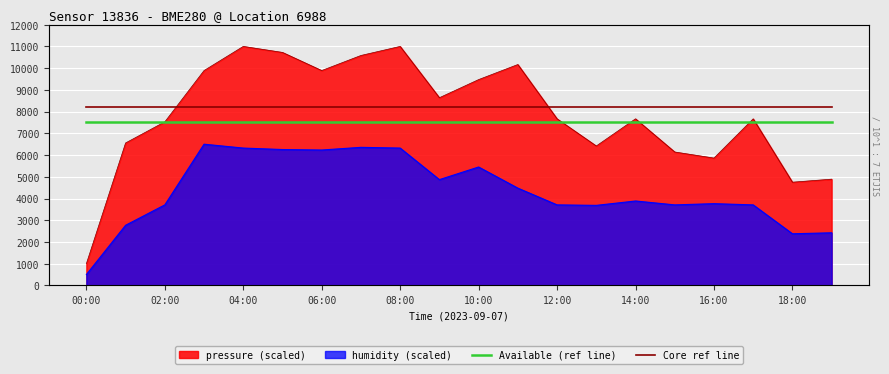

True or false: Available (ref line) has a value of 7500 at 10:00.

True